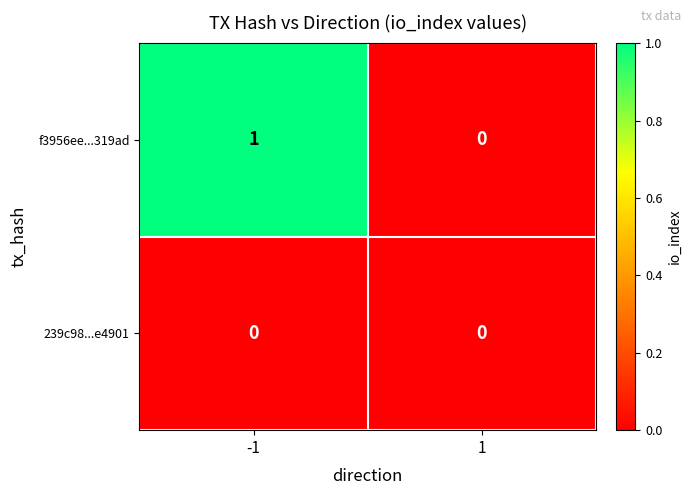

Which series has the widest spread of values?

f3956ee...319ad